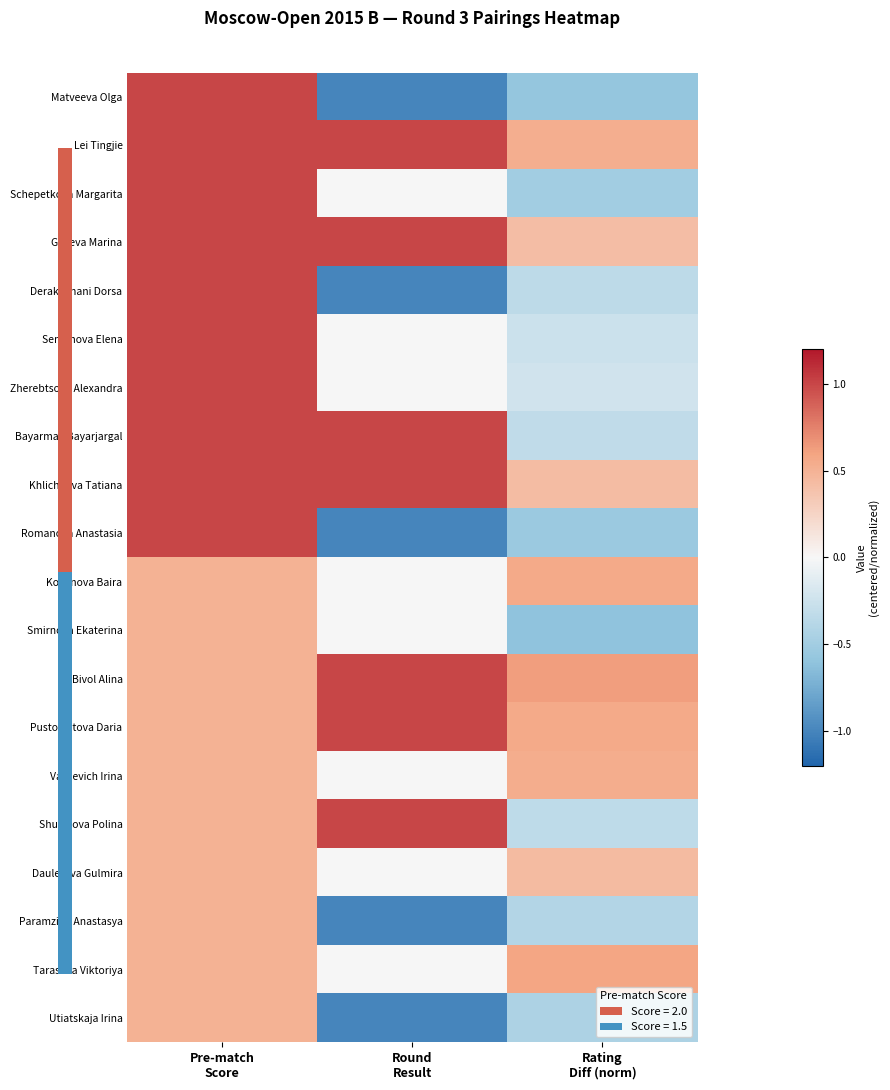

True or false: Derakhshani Dorsa has a value of -0.6 at Rating Diff (norm).

False